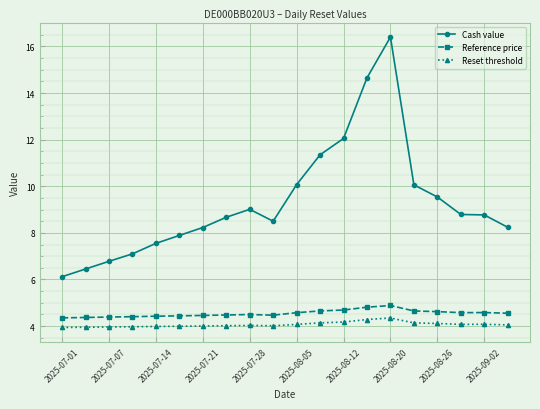

True or false: Cash value and Reference price intersect in this chart.

False